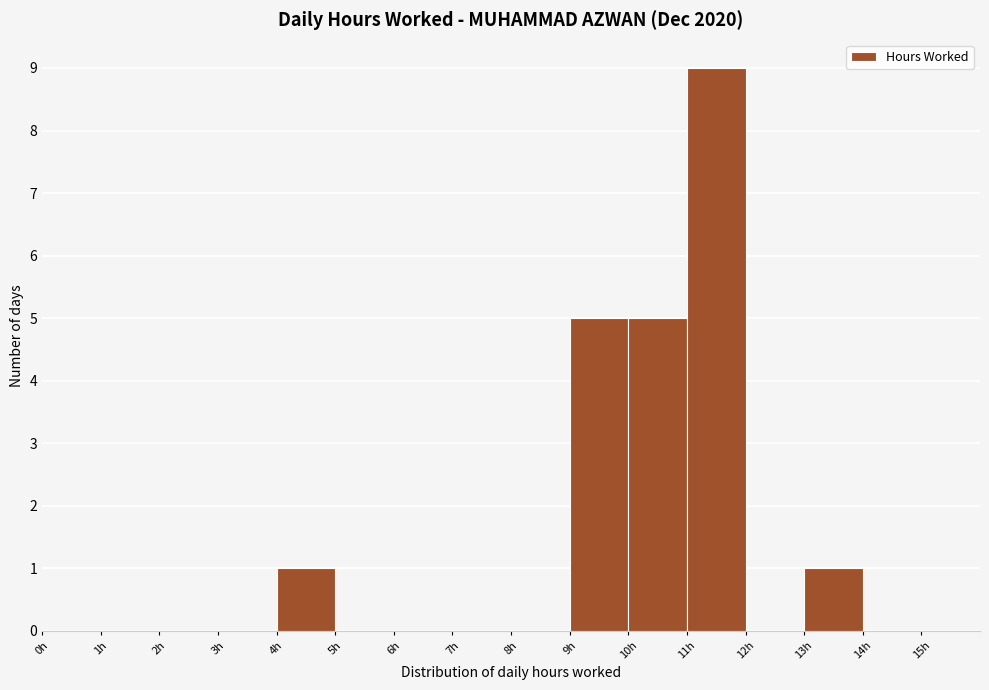

What is the height of the bar covering 4 to 5 on the x-axis? The values are not printed on the chart, so give them approximately, as read against the axis.

1